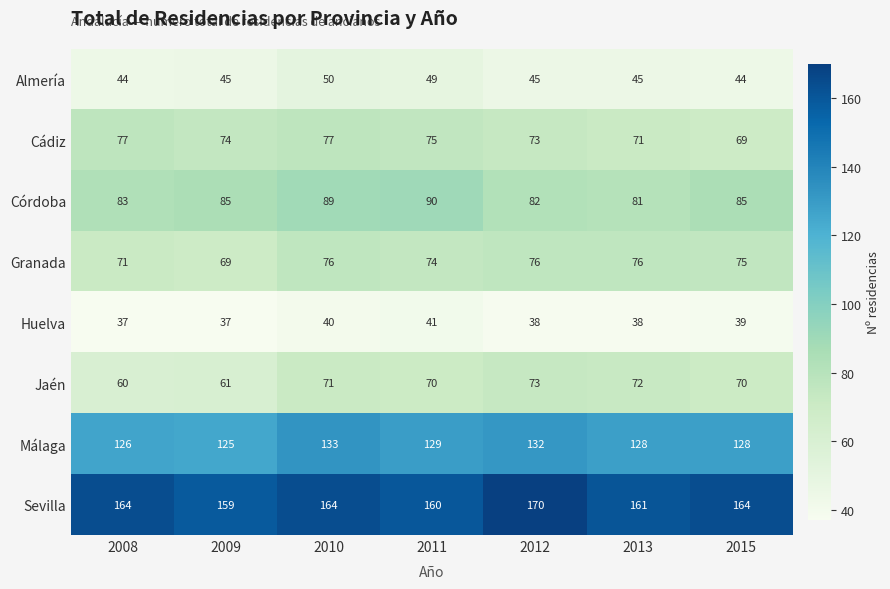

What is the greatest value displayed?

170